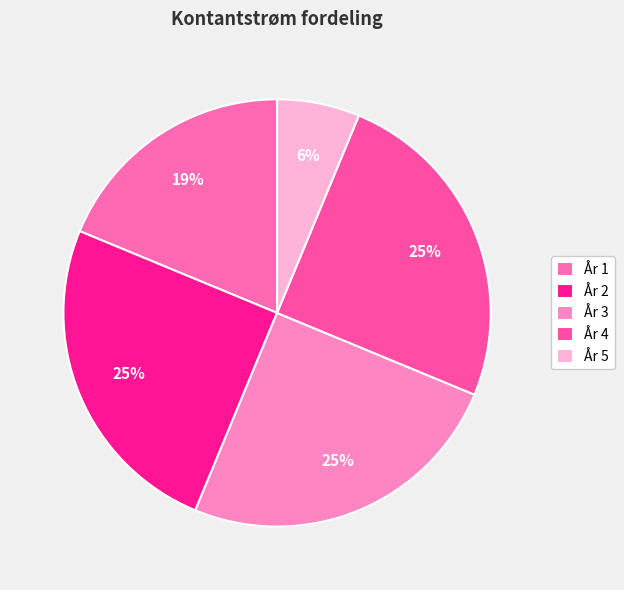

What is the total percentage of År 2 and År 3?

50.0%